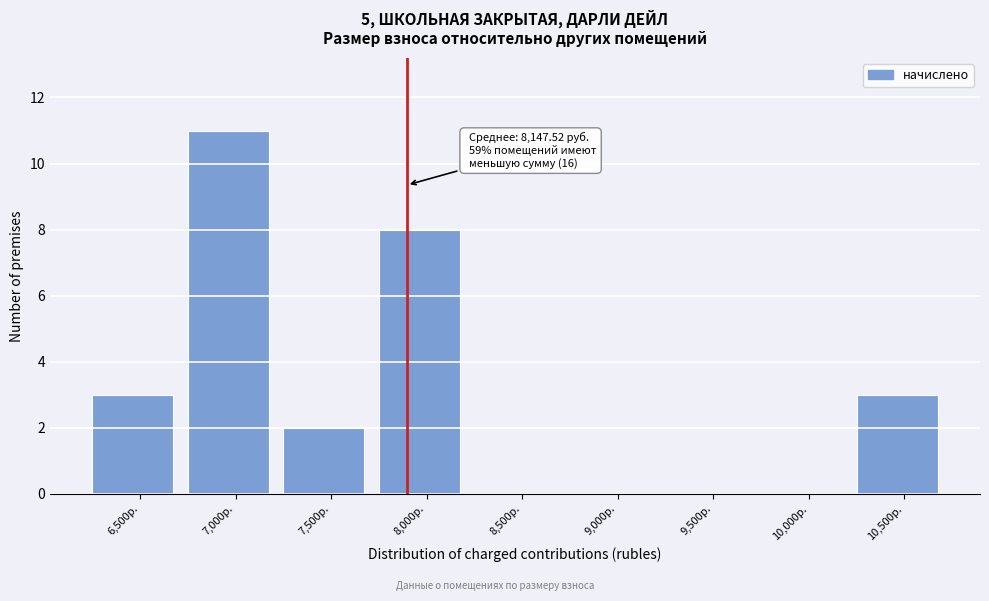

Reading left to right, transcribe all the data shown in this chart.

6,500р.=3	7,000р.=11	7,500р.=2	8,000р.=8	8,500р.=0	9,000р.=0	9,500р.=0	10,000р.=0	10,500р.=3